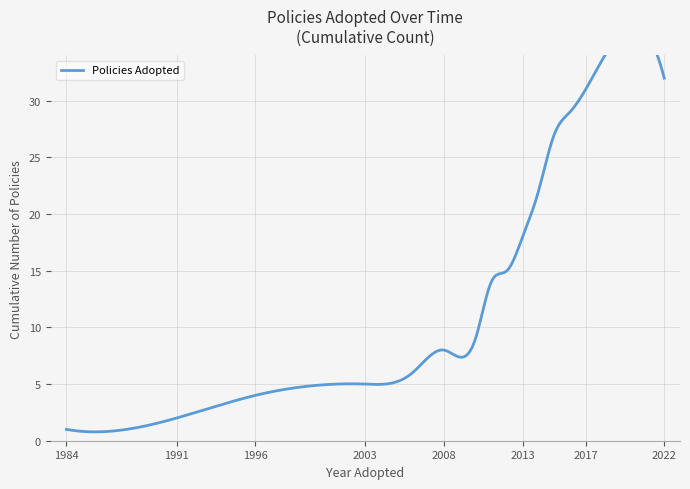

What is the difference between the second highest and minimum values?

33